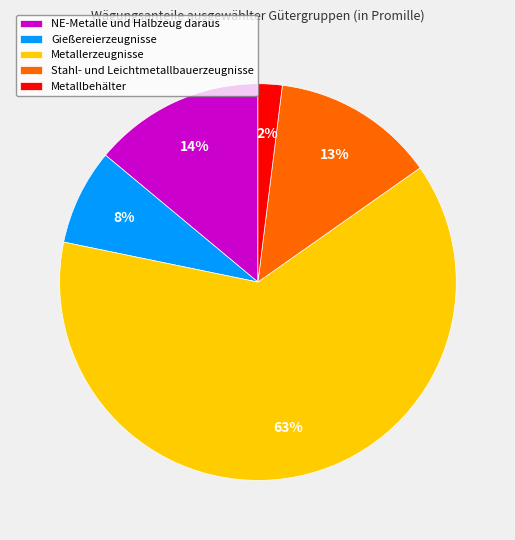

Approximately how many times larger is the value at Gießereierzeugnisse compared to NE-Metalle und Halbzeug daraus?

0.6